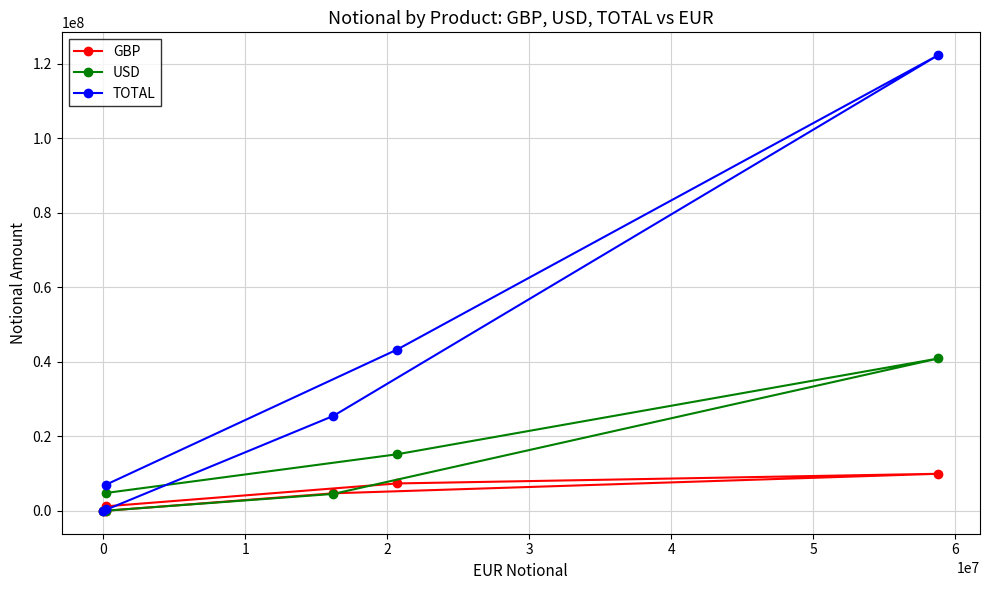

What is the sum of all TOTAL values?

198672685